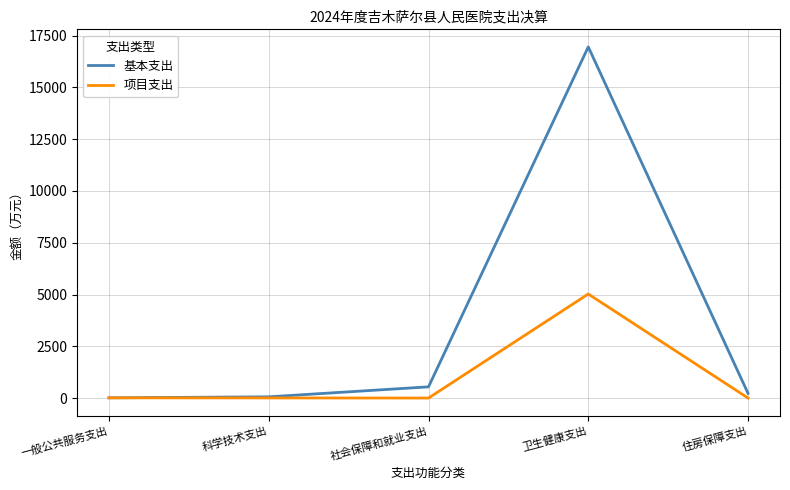

The 基本支出 series shows 541.2 at 社会保障和就业支出. True or false?

True